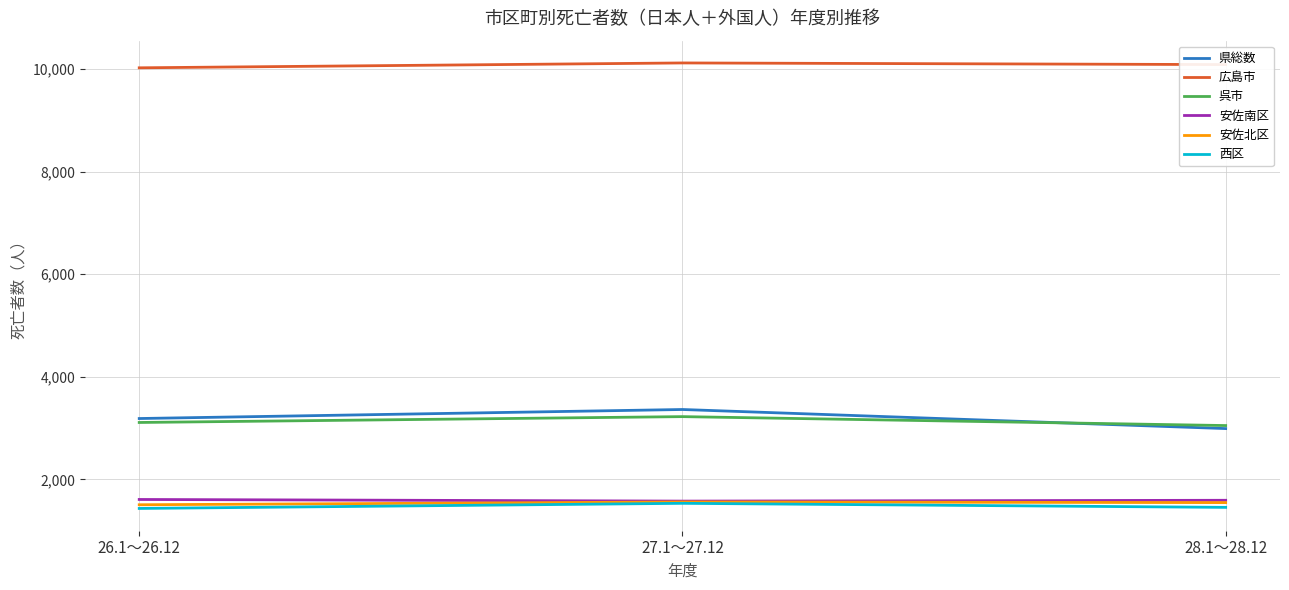

Which series has the largest total across all categories?

広島市